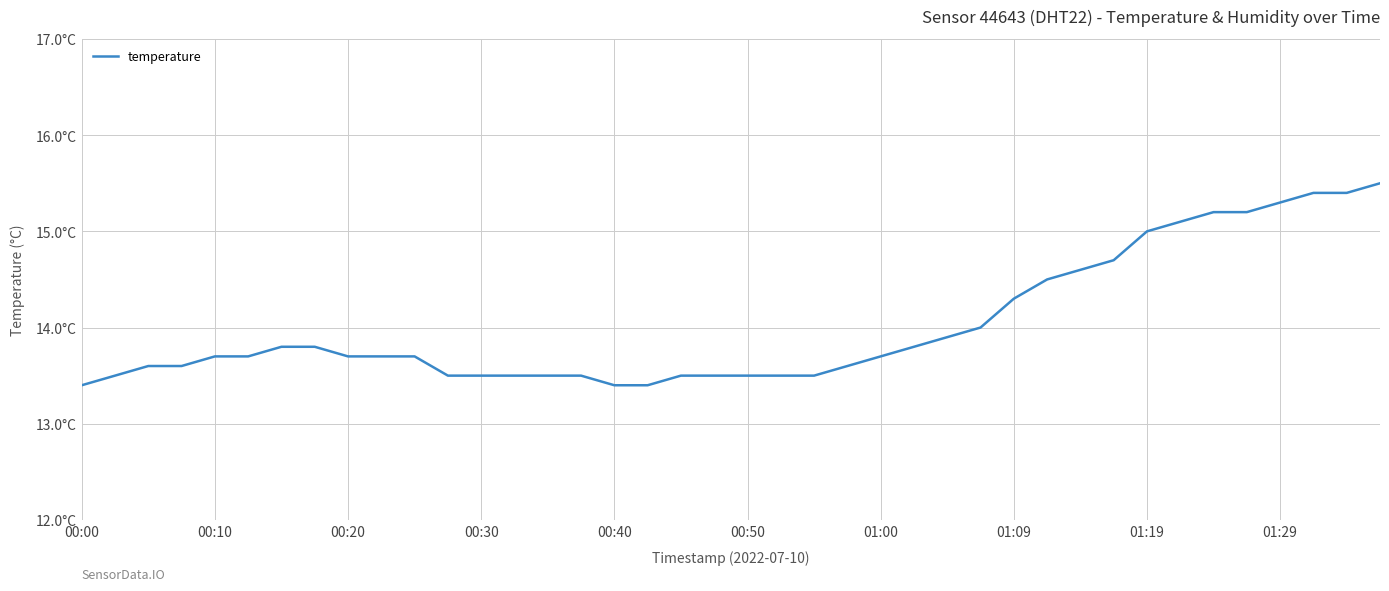

What is the label of the 32nd point from the right?

00:20